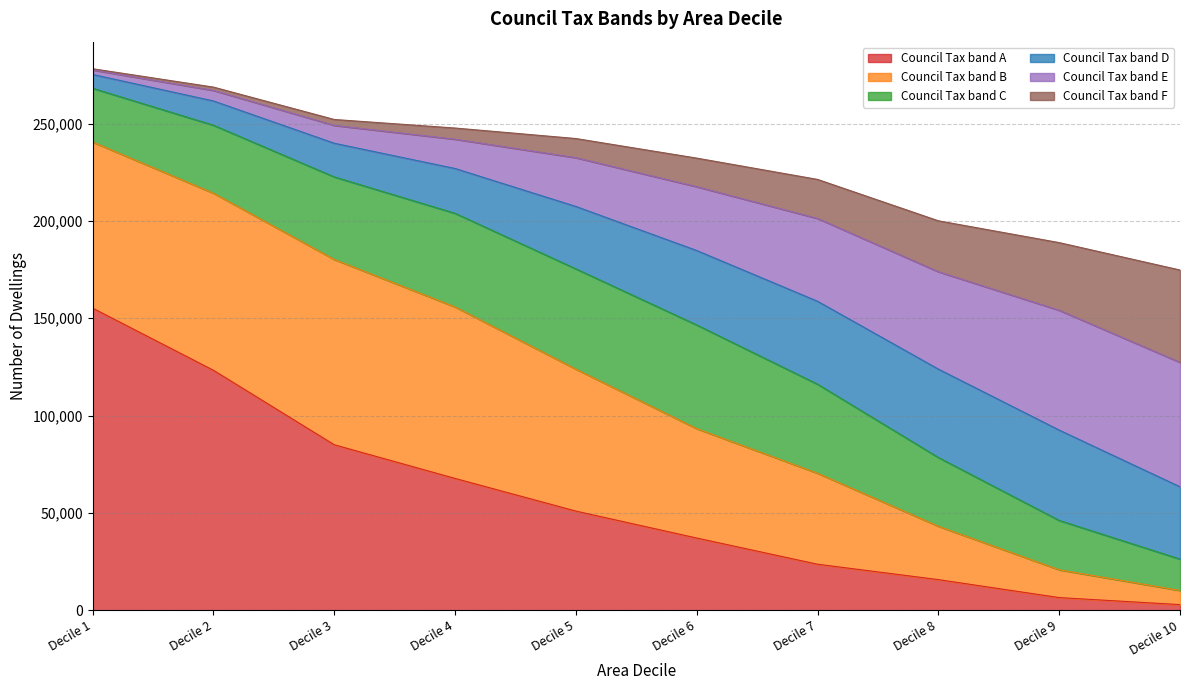

At which label does Council Tax band A reach its peak?

Decile 1